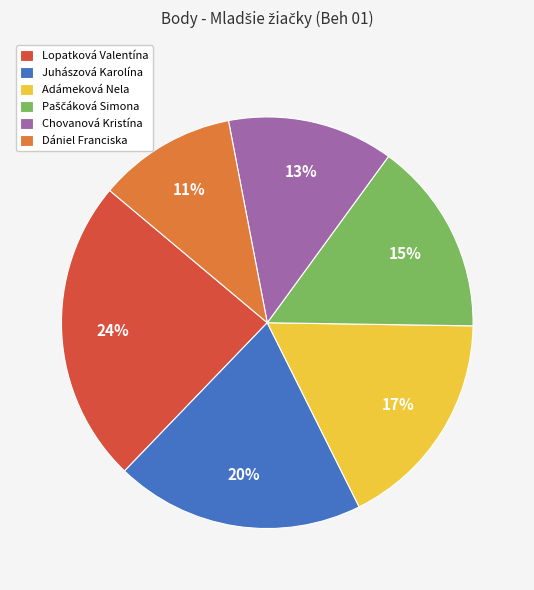

Do Juhászová Karolína and Lopatková Valentína together represent more than half of the pie?

No